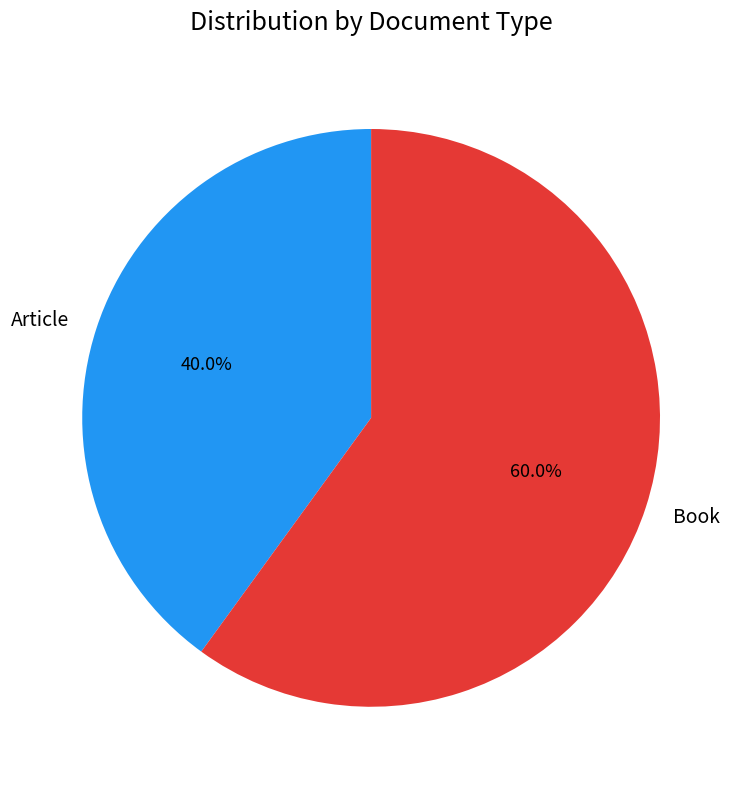

Which slice is the smallest?

Article